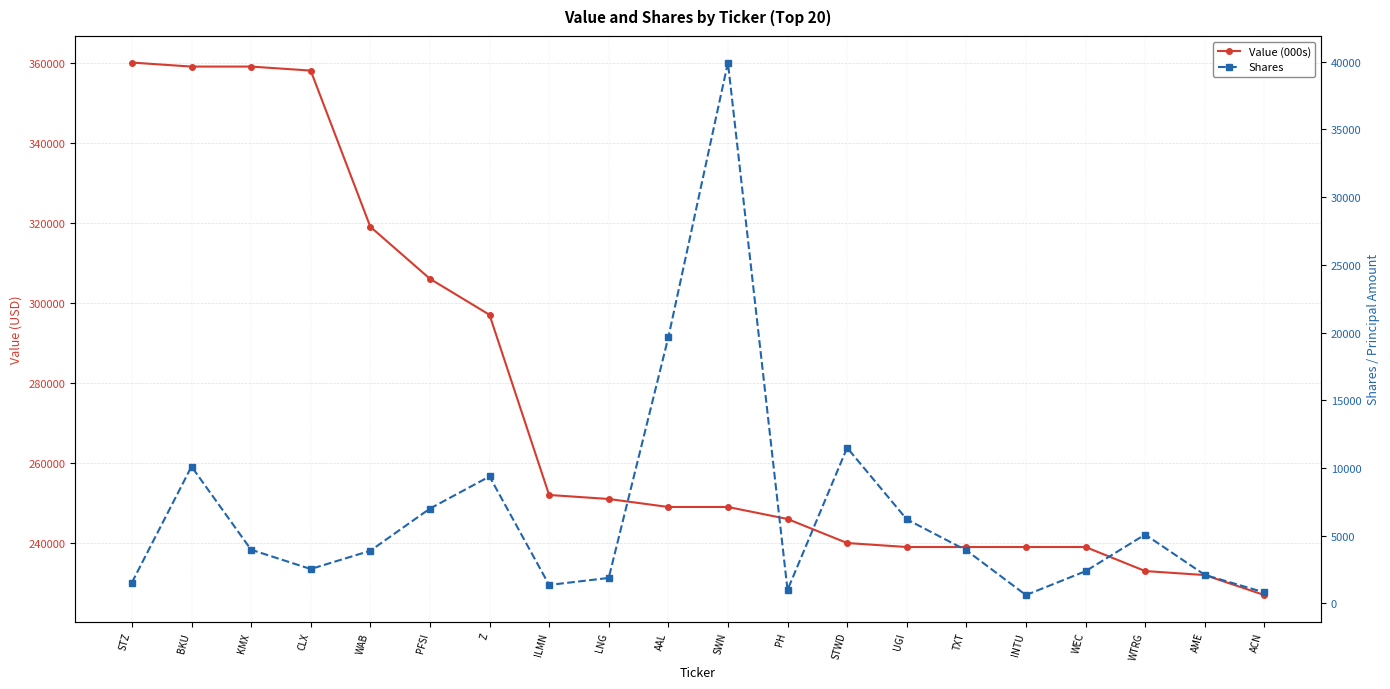

How many distinct data groups are displayed?

2